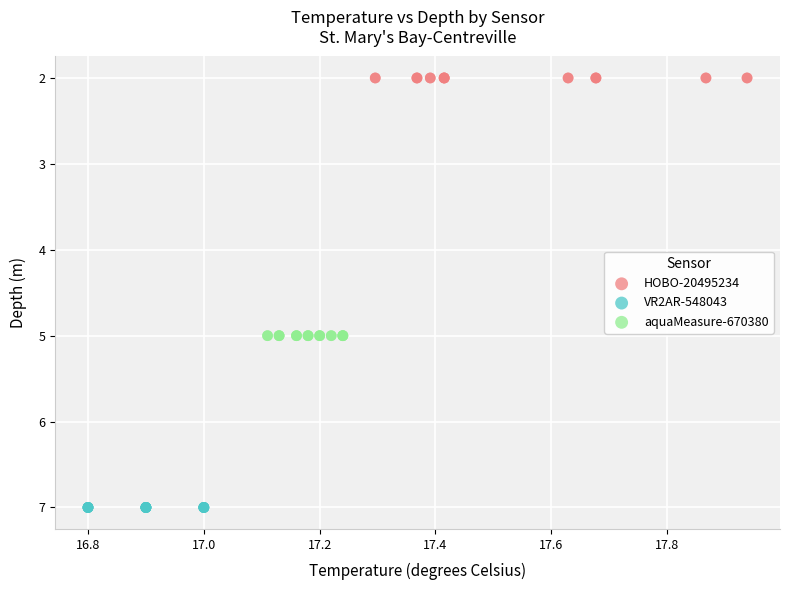

Which series reaches the maximum Y coordinate?

VR2AR-548043